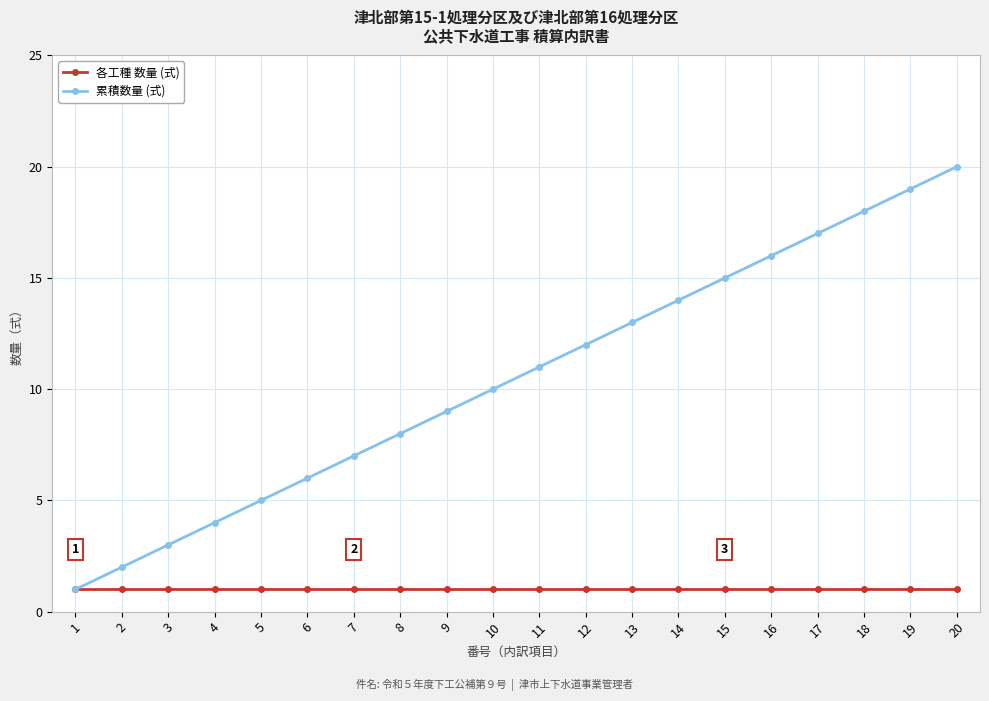

Reading left to right, transcribe all the data shown in this chart.

各工種 数量 (式): 1	1	1	1	1	1	1	1	1	1	1	1	1	1	1	1	1	1	1	1
累積数量 (式): 1	2	3	4	5	6	7	8	9	10	11	12	13	14	15	16	17	18	19	20